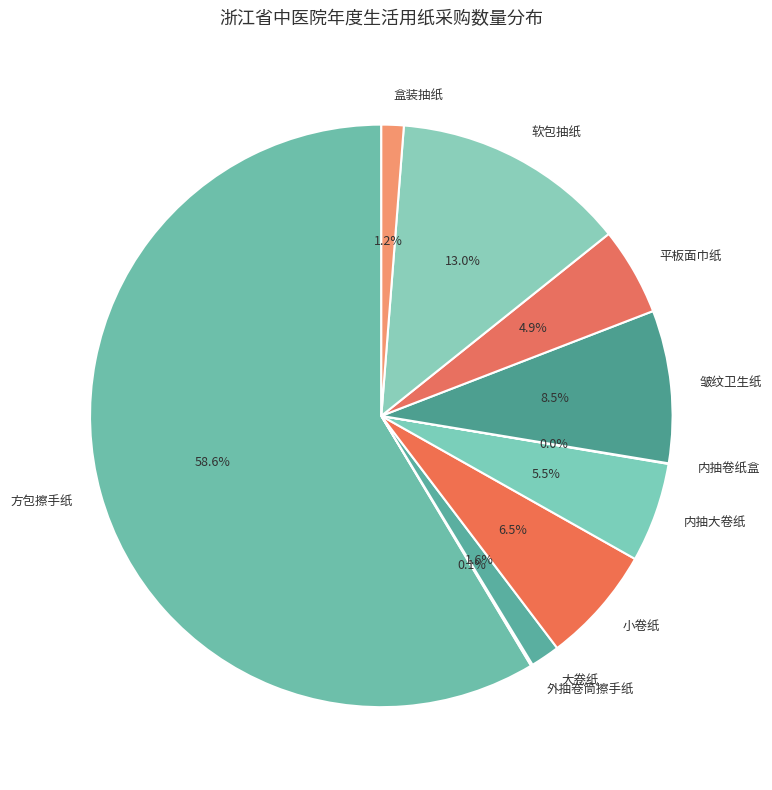

Does 小卷纸 represent more than half of the total?

No